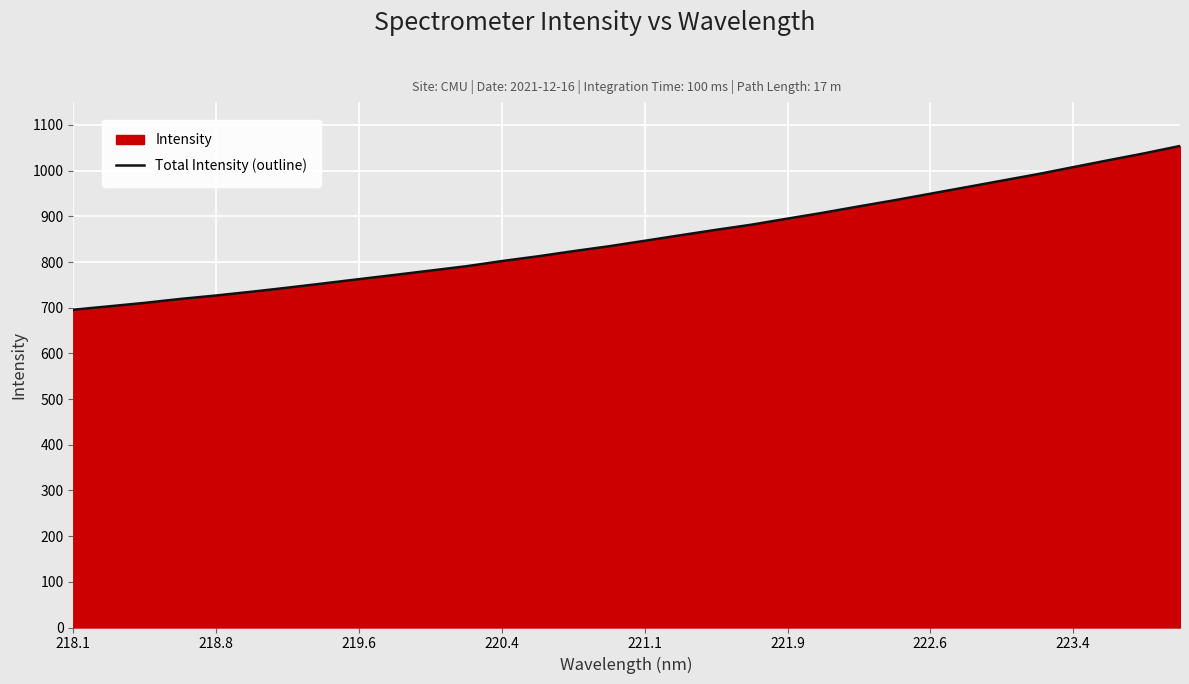

What is the difference between the maximum and minimum values?

358.5